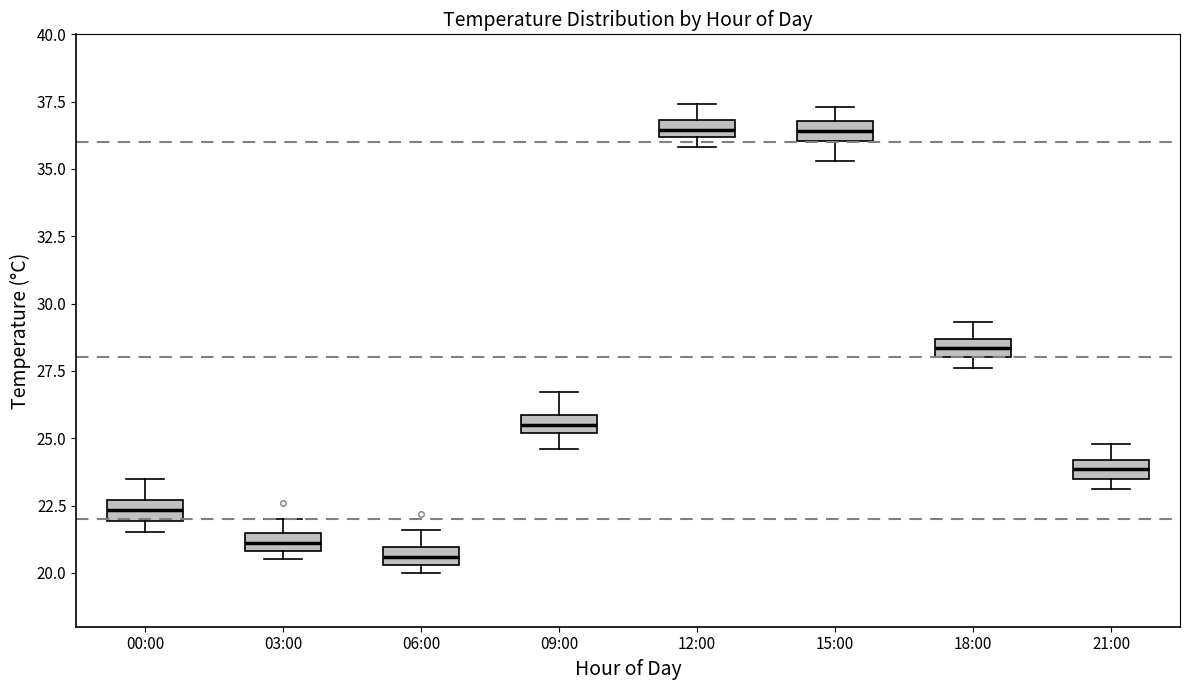

Where is the upper edge of the box for 09:00 on the y-axis? The values are not printed on the chart, so give them approximately, as read against the axis.

26.0